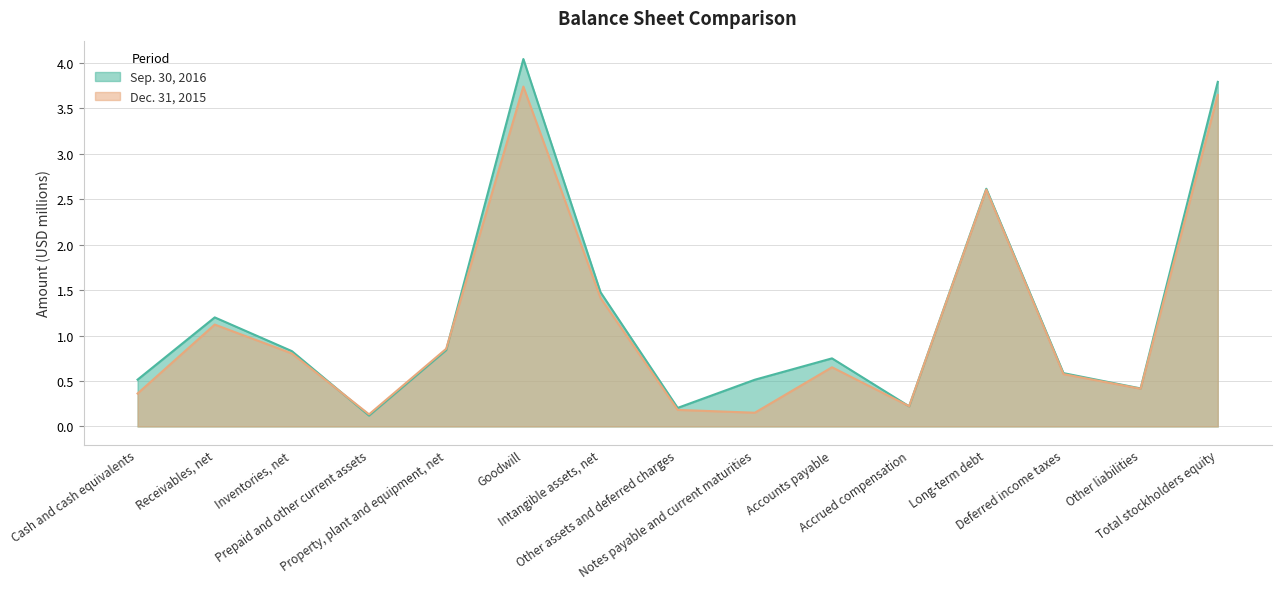

Which series has the widest spread of values?

Sep. 30, 2016